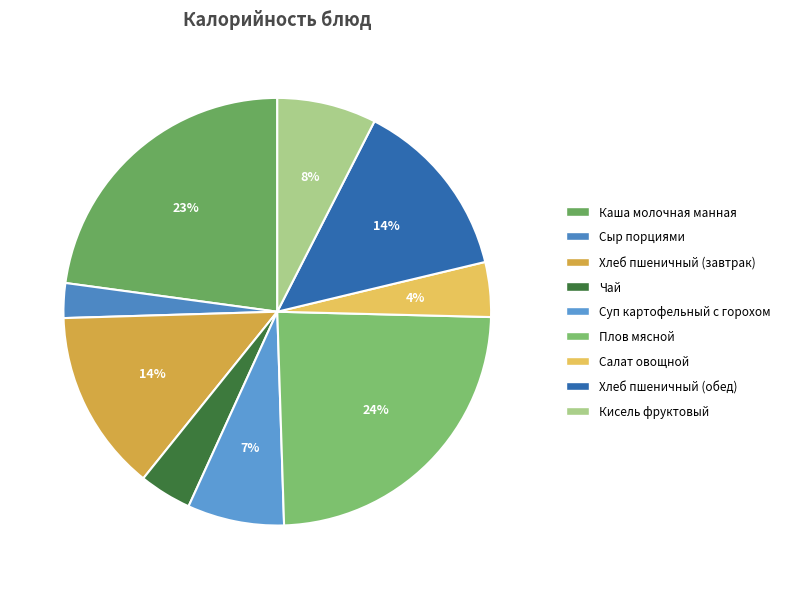

To the nearest percent, what portion does Суп картофельный с горохом represent?

7%